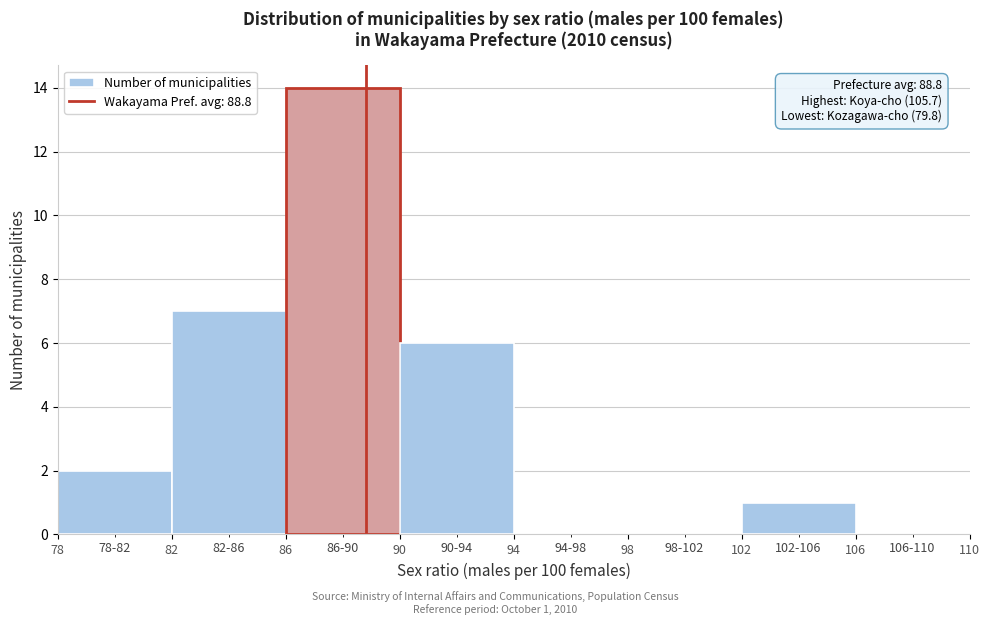

Over which range of the x-axis is the bar tallest?

86 to 90